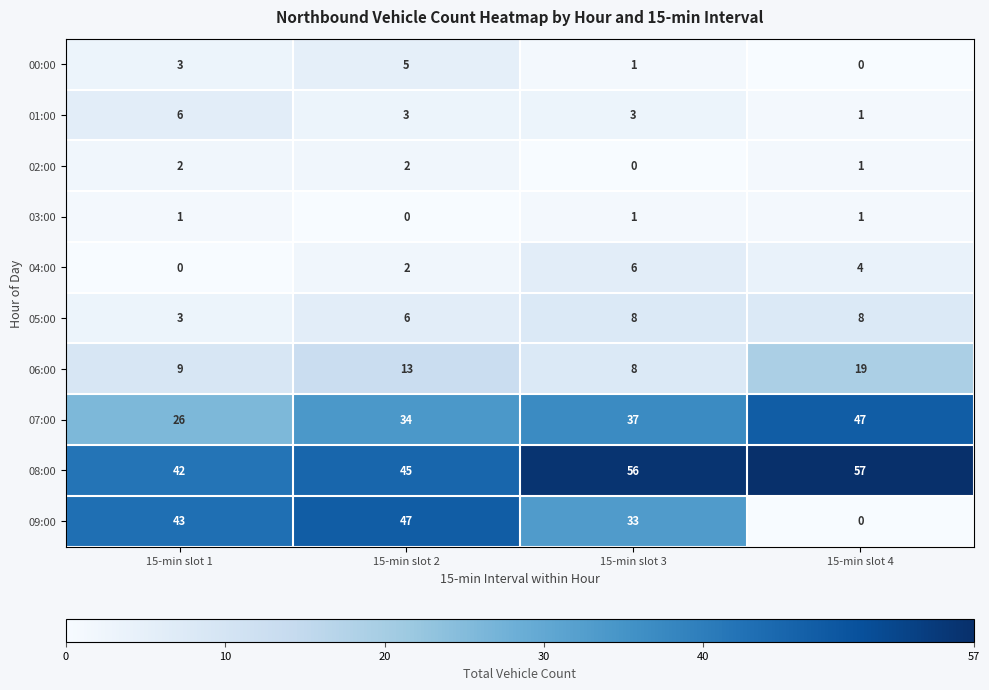

What is the approximate value of 00:00 at 15-min slot 2?

5